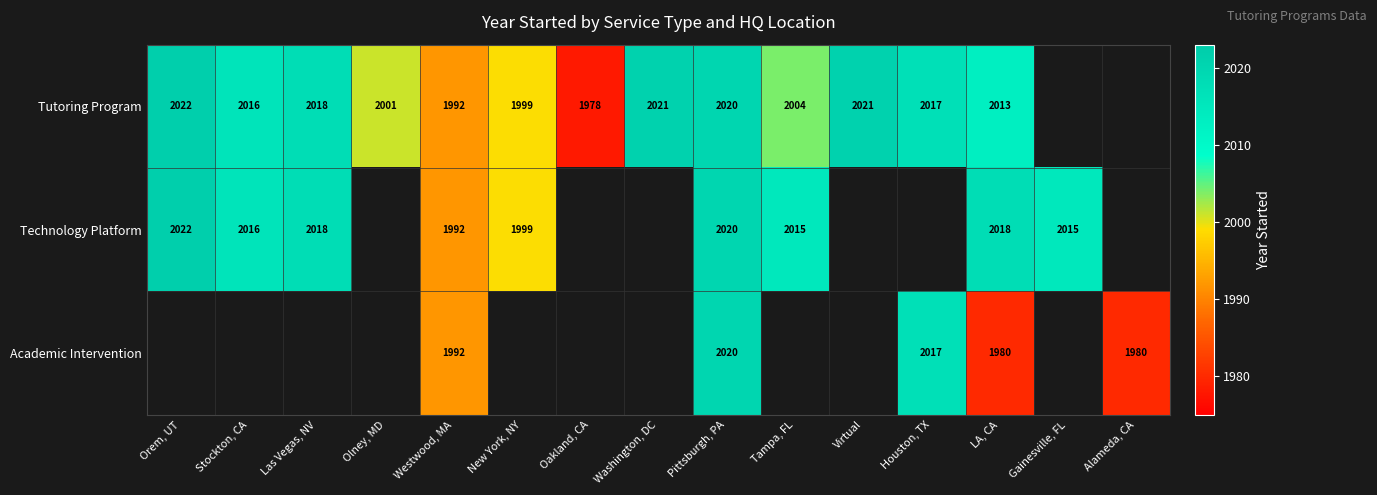

Is it true that Technology Platform equals 3341 at Orem, UT?

False